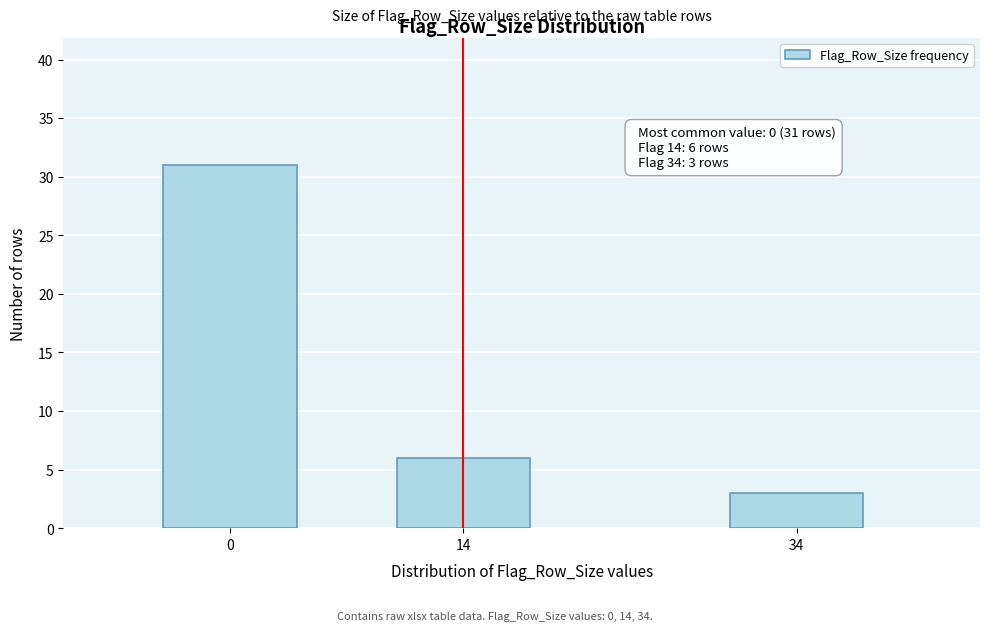

Reading right to left, list all the values displayed in this chart.

34=3	14=6	0=31